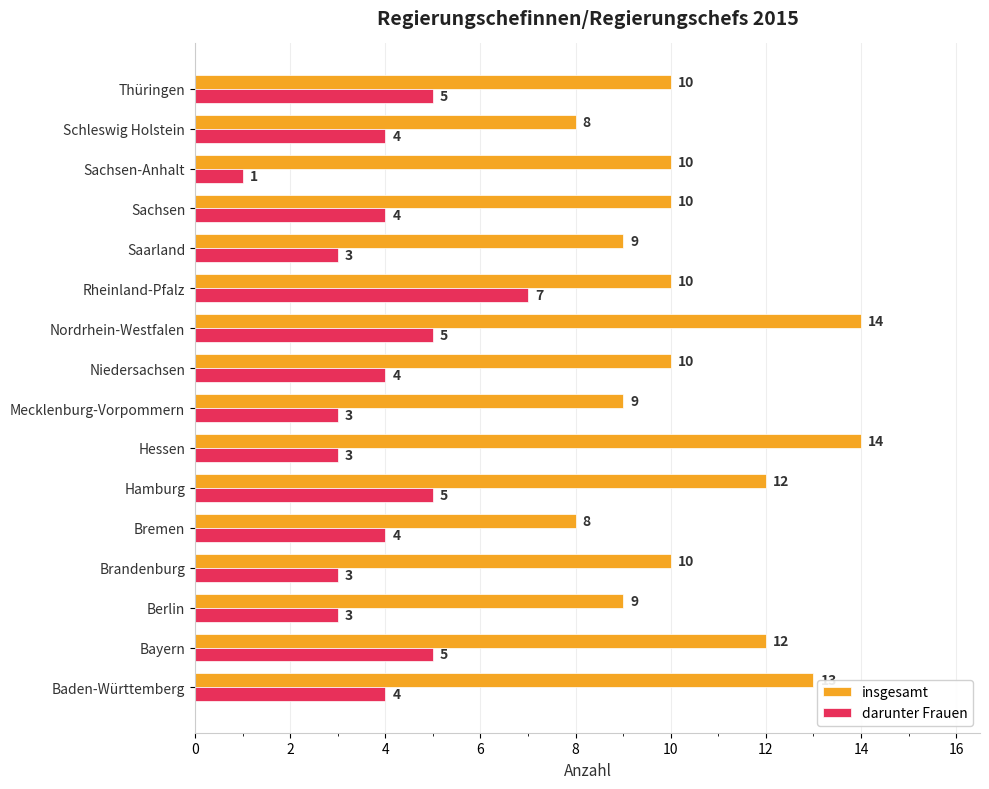

Which series has the largest total across all categories?

insgesamt